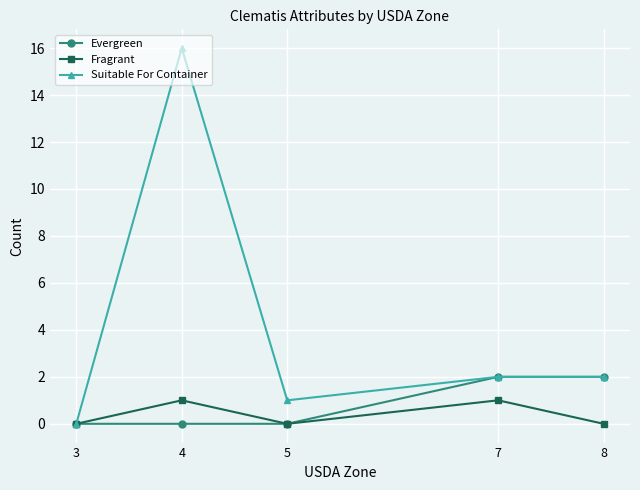

Between 3 and 4, which series saw the biggest shift?

Suitable For Container